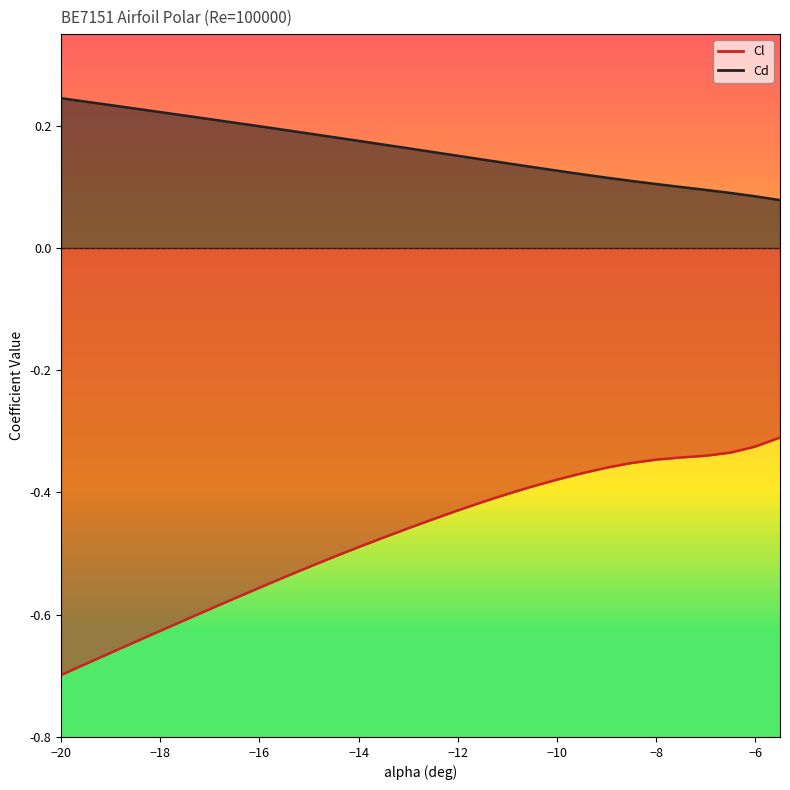

Is the value of Cl at -18.5 greater than the value of Cd at -11.5?

No